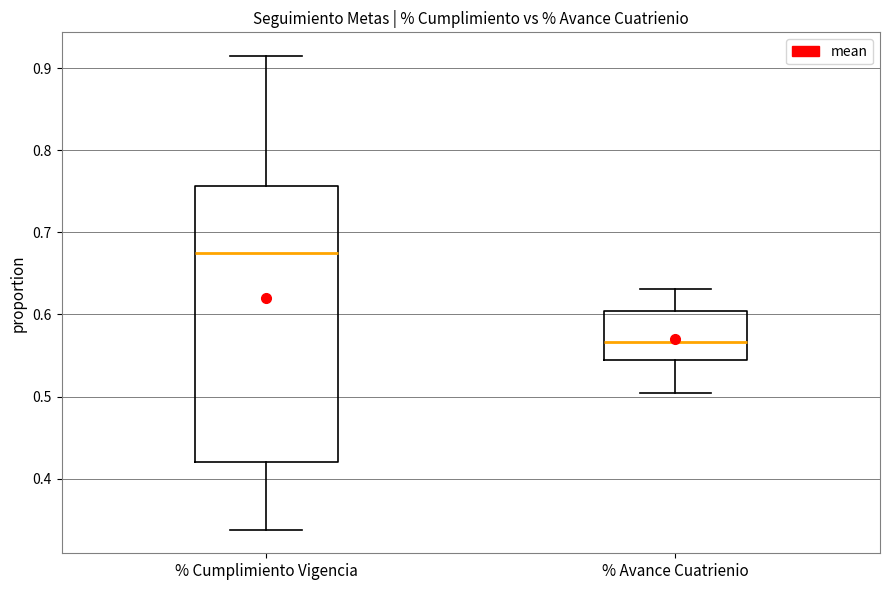

Where is the lower edge of the box for % Avance Cuatrienio on the y-axis? The values are not printed on the chart, so give them approximately, as read against the axis.

0.54